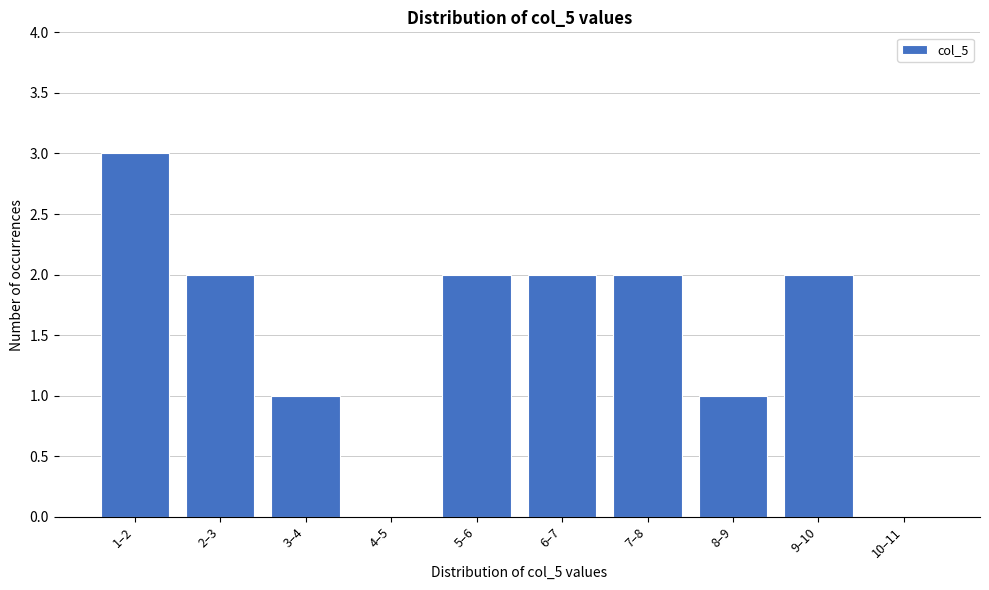

Reading left to right, extract all data points from this chart.

1–2=3	2–3=2	3–4=1	4–5=0	5–6=2	6–7=2	7–8=2	8–9=1	9–10=2	10–11=0